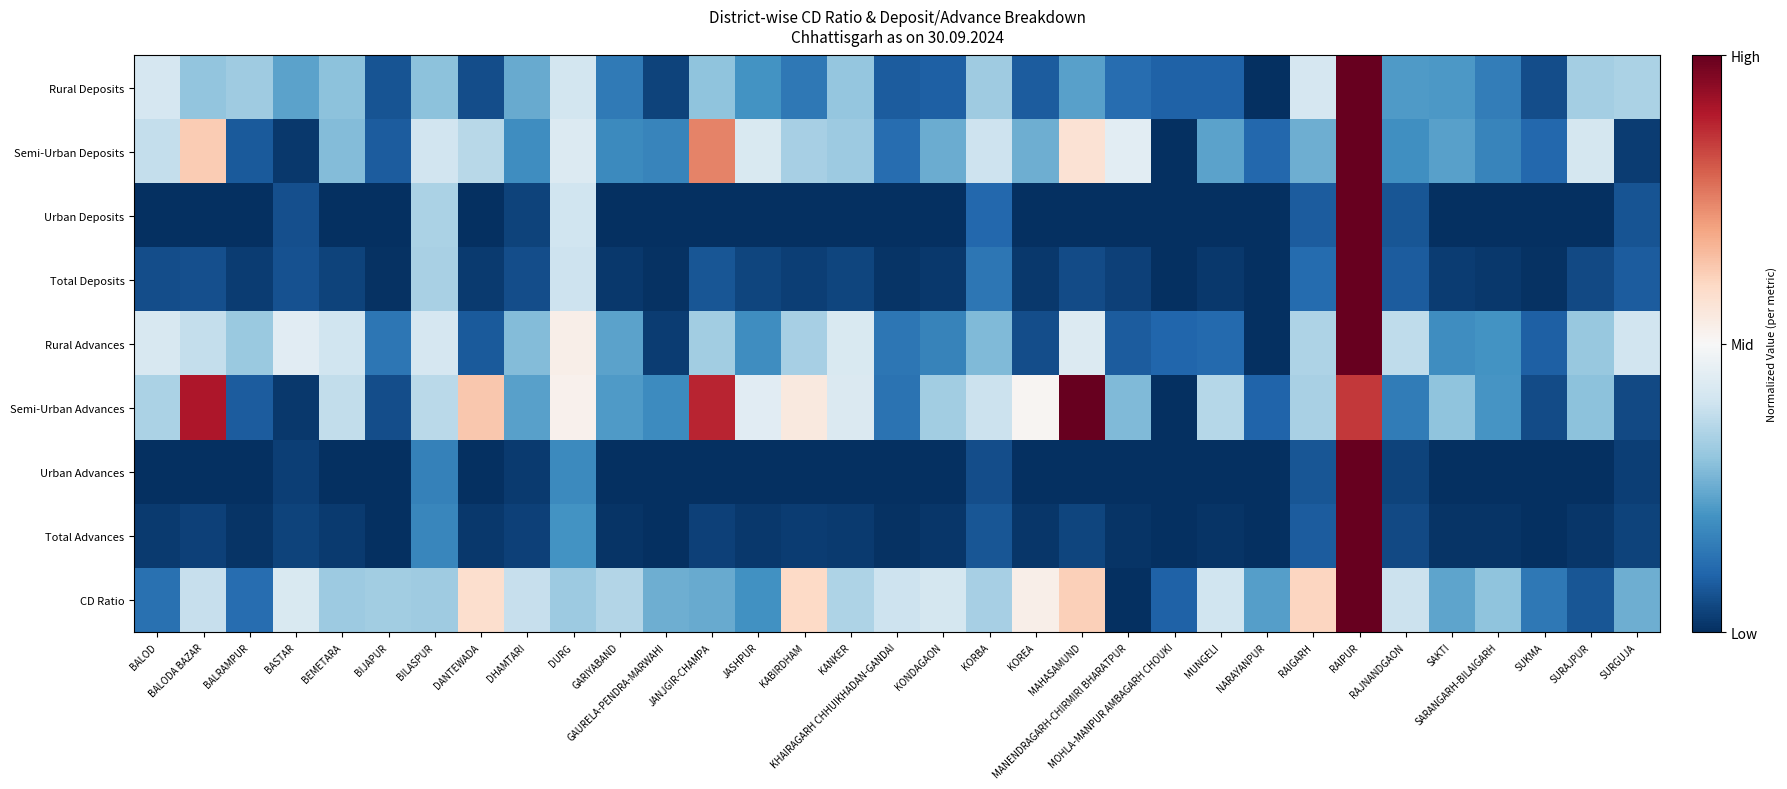

Which series has the largest range (max minus min)?

Rural Deposits